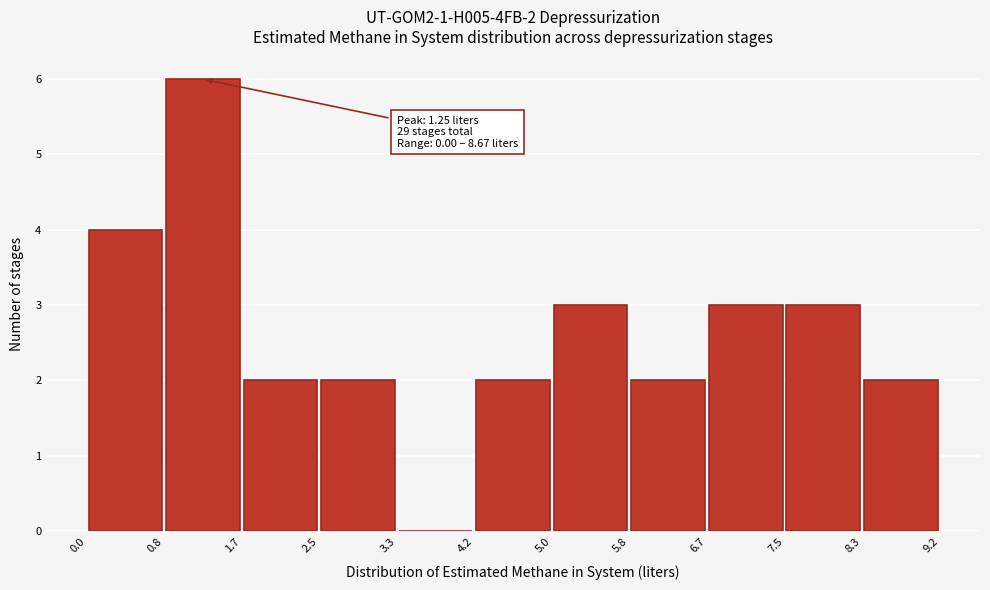

Which range on the x-axis has the tallest bar?

0.8 to 1.7